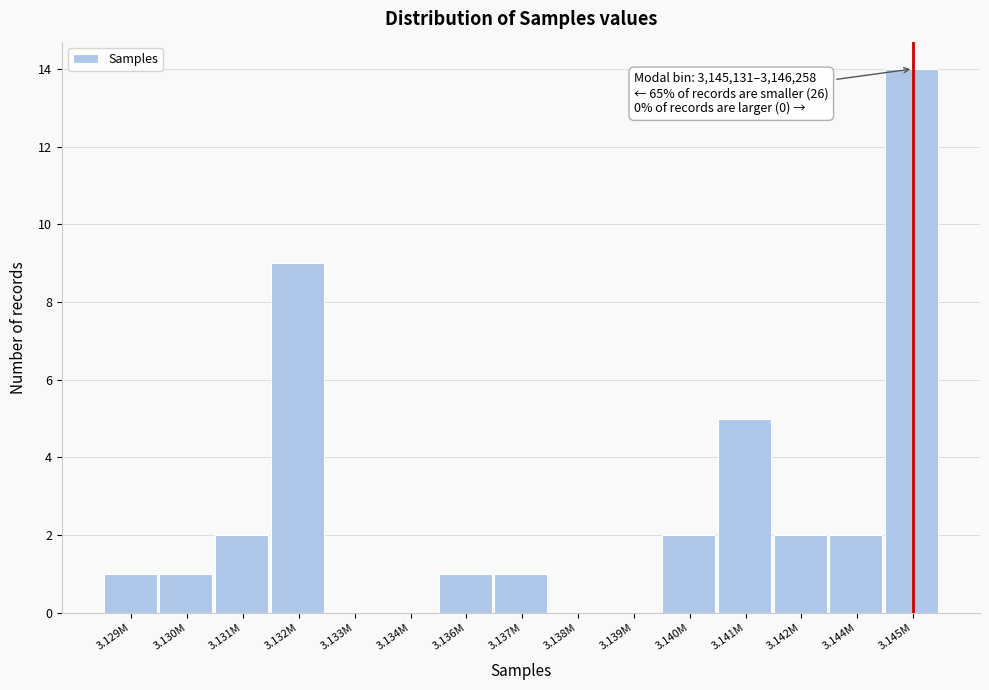

Reading right to left, extract all data points from this chart.

3.145M=14	3.144M=2	3.142M=2	3.141M=5	3.140M=2	3.139M=0	3.138M=0	3.137M=1	3.136M=1	3.134M=0	3.133M=0	3.132M=9	3.131M=2	3.130M=1	3.129M=1